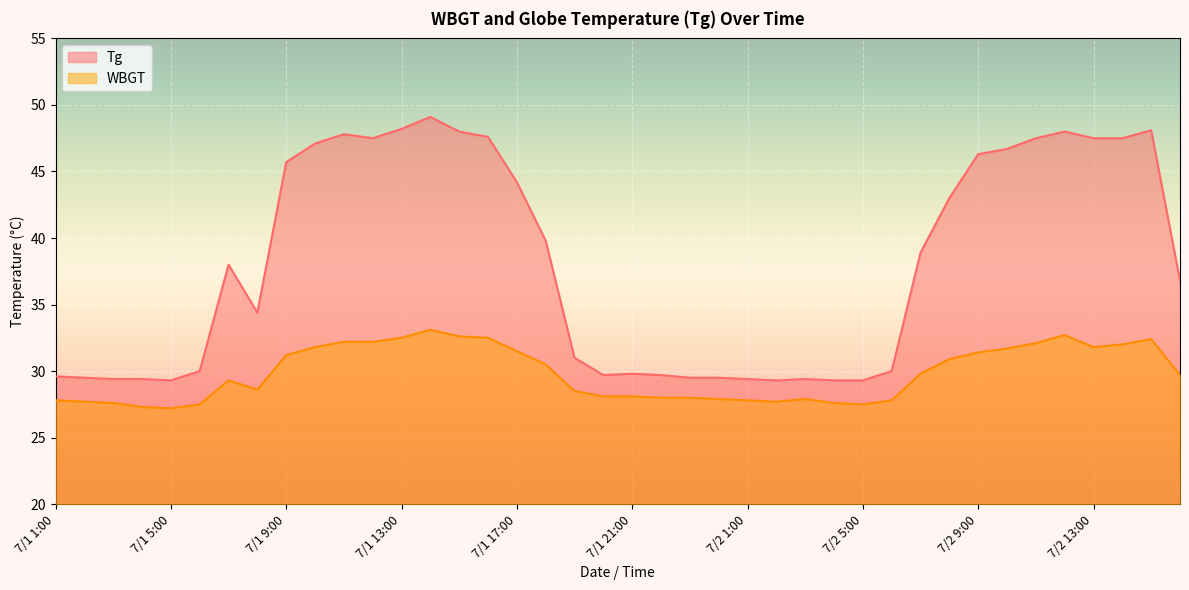

How many lines are shown in the chart?

2